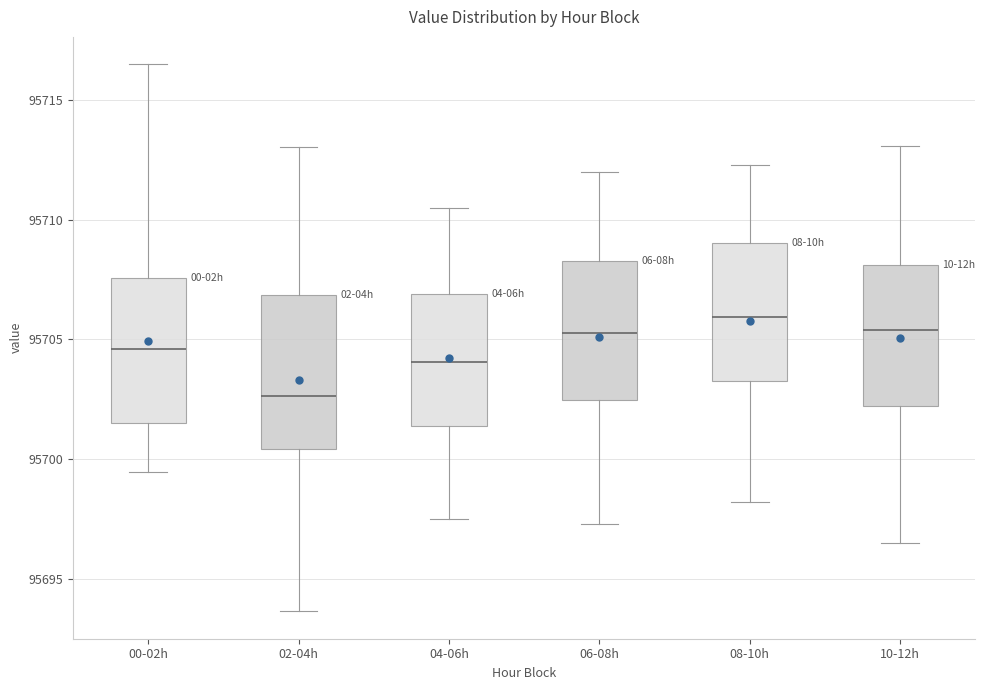

Reading left to right, read every box against the y-axis: the position of its median line, the range the box covers, and the ends of its whiskers. The values are not printed on the chart, so give them approximately, as read against the axis.

00-02h: median 95704.5, box 95701.5 to 95707.5, whiskers 95699.5 to 95716.5
02-04h: median 95702.5, box 95700.5 to 95707.0, whiskers 95693.5 to 95713.0
04-06h: median 95704.0, box 95701.5 to 95707.0, whiskers 95697.5 to 95710.5
06-08h: median 95705.5, box 95702.5 to 95708.5, whiskers 95697.5 to 95712.0
08-10h: median 95706.0, box 95703.5 to 95709.0, whiskers 95698.0 to 95712.5
10-12h: median 95705.5, box 95702.0 to 95708.0, whiskers 95696.5 to 95713.0